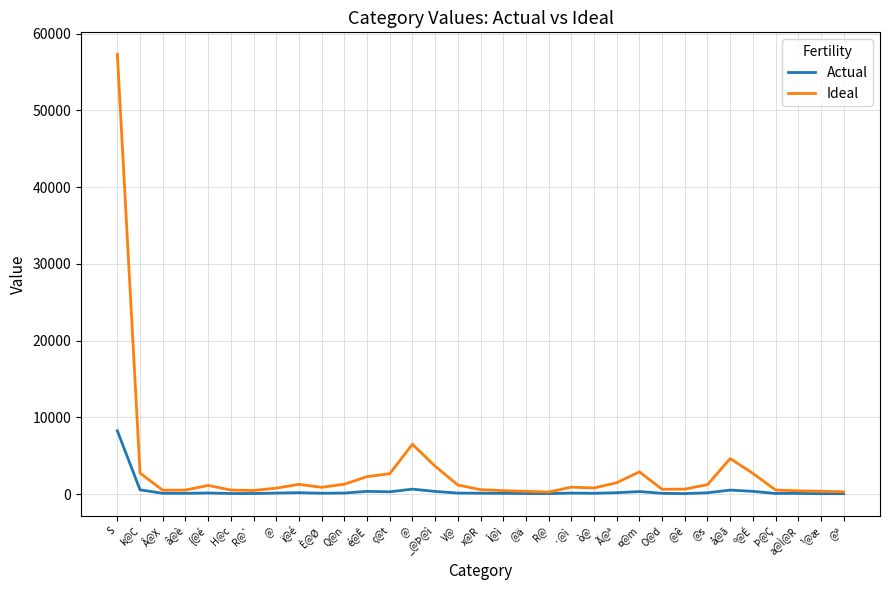

Which category has the highest value in the Ideal series?

S